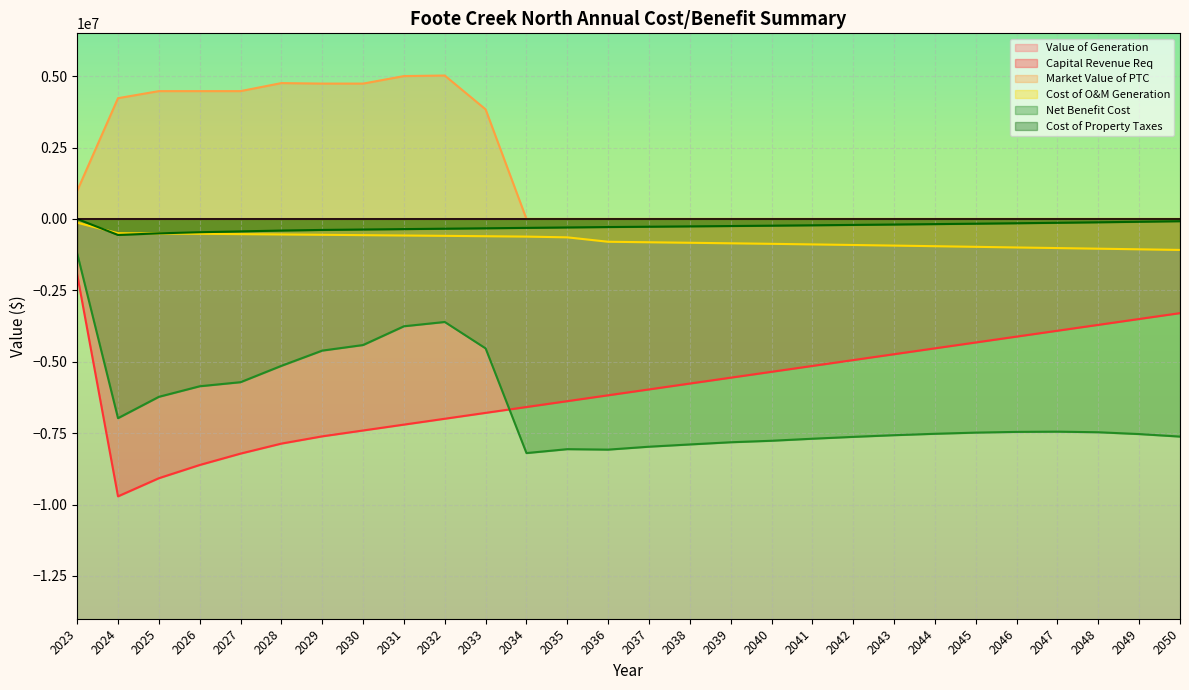

Which series has the largest range (max minus min)?

Capital Revenue Req